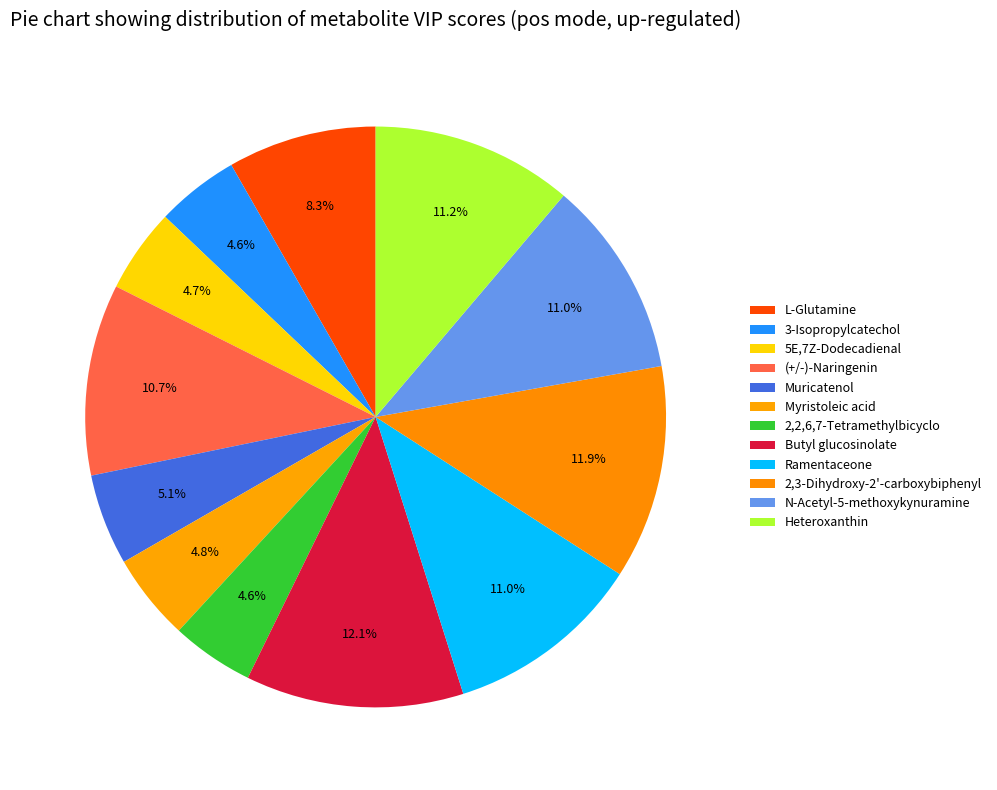

Does Ramentaceone represent more than half of the total?

No